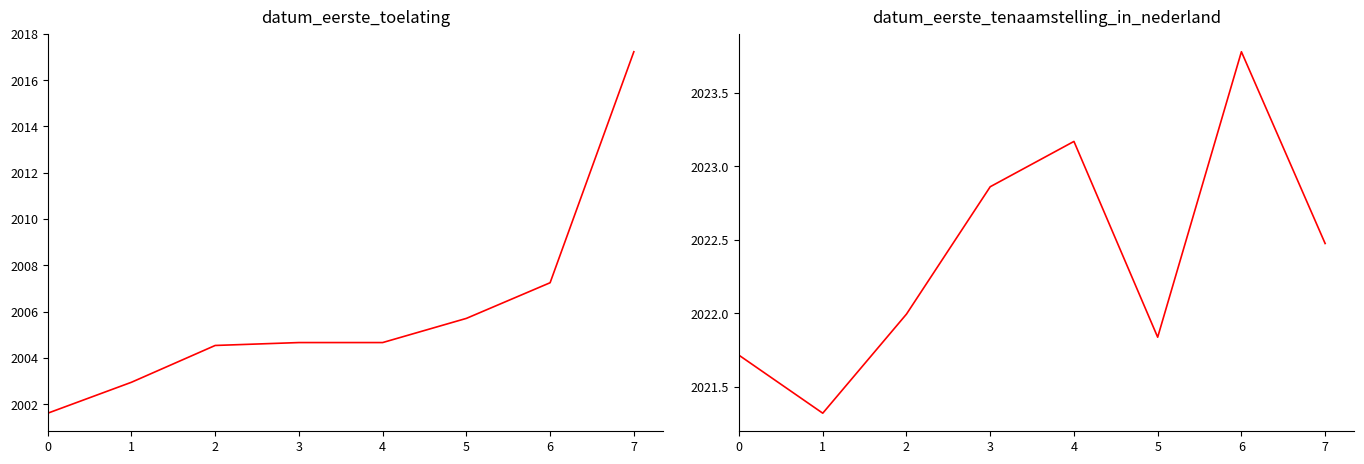

What is the difference between the maximum and minimum values in the datum_eerste_tenaamstelling_in_nederland series?

2.5